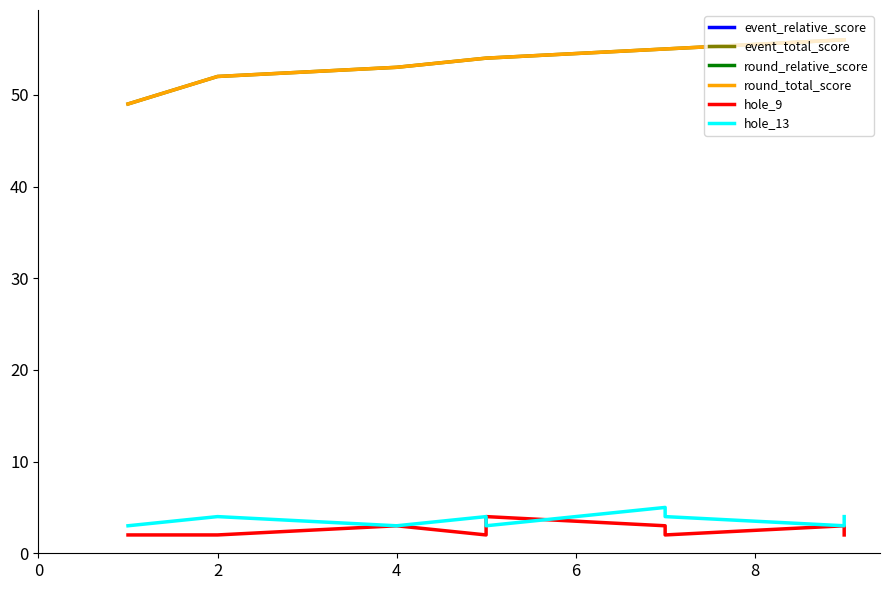

List the series in order of their peak value, lowest first.

event_relative_score, round_relative_score, hole_9, hole_13, event_total_score, round_total_score